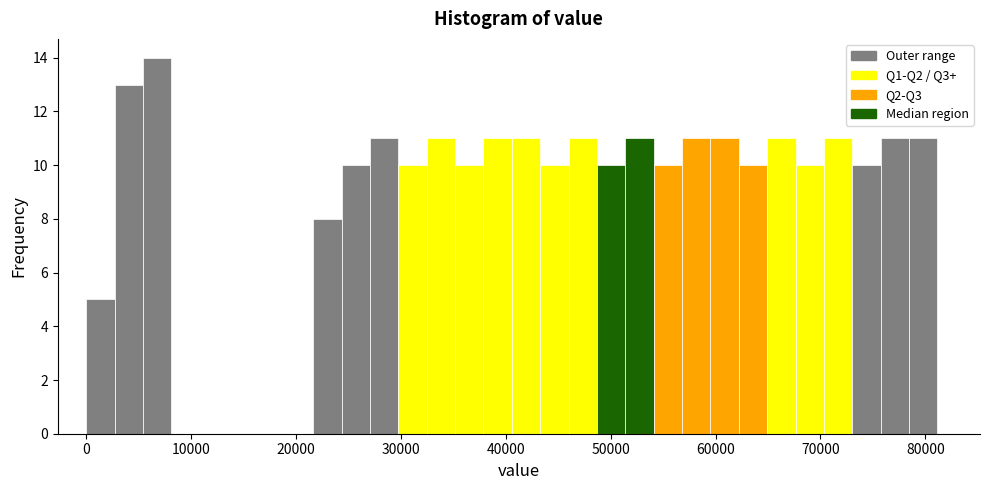

Around what value on the x-axis is the tallest bar? Give the approximate position of its centre, as read against the axis.

7000